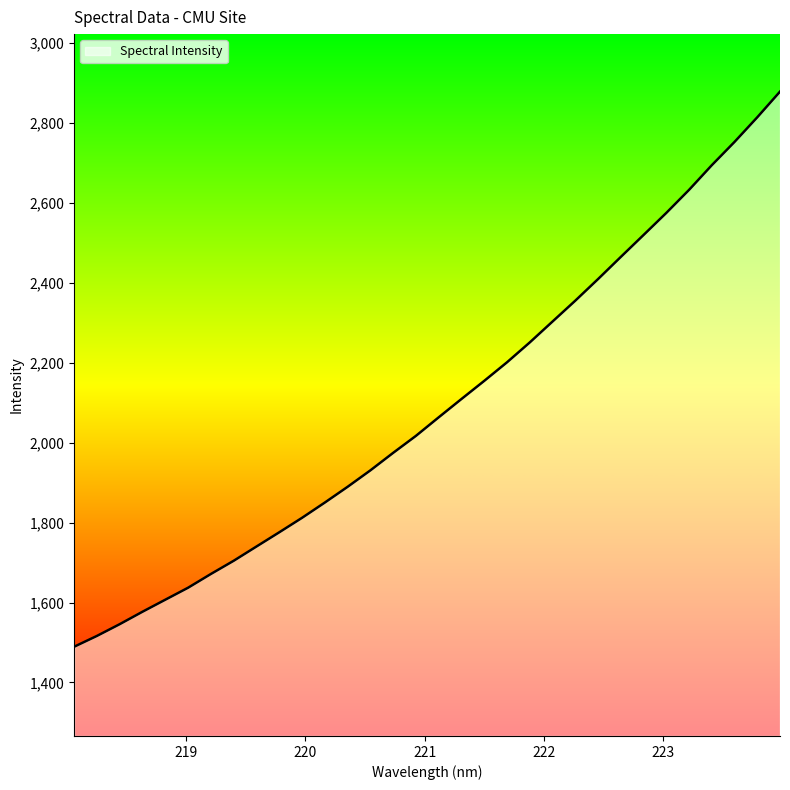

Does the chart have visible grid lines?

No